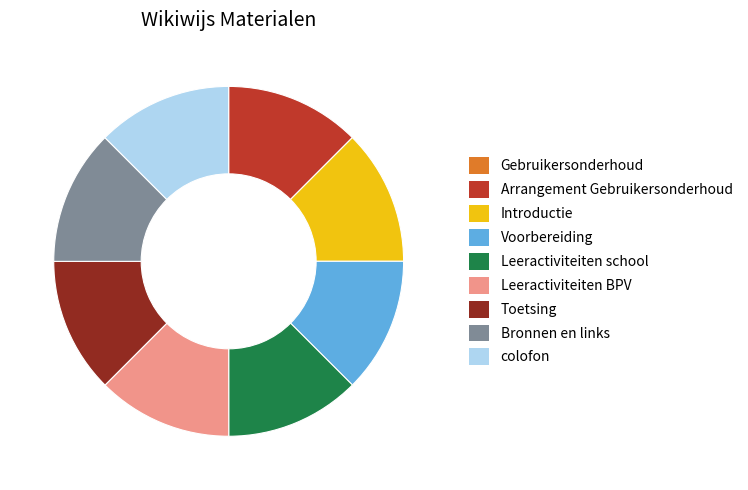

Combined, do Bronnen en links and Leeractiviteiten school account for over 50%?

No